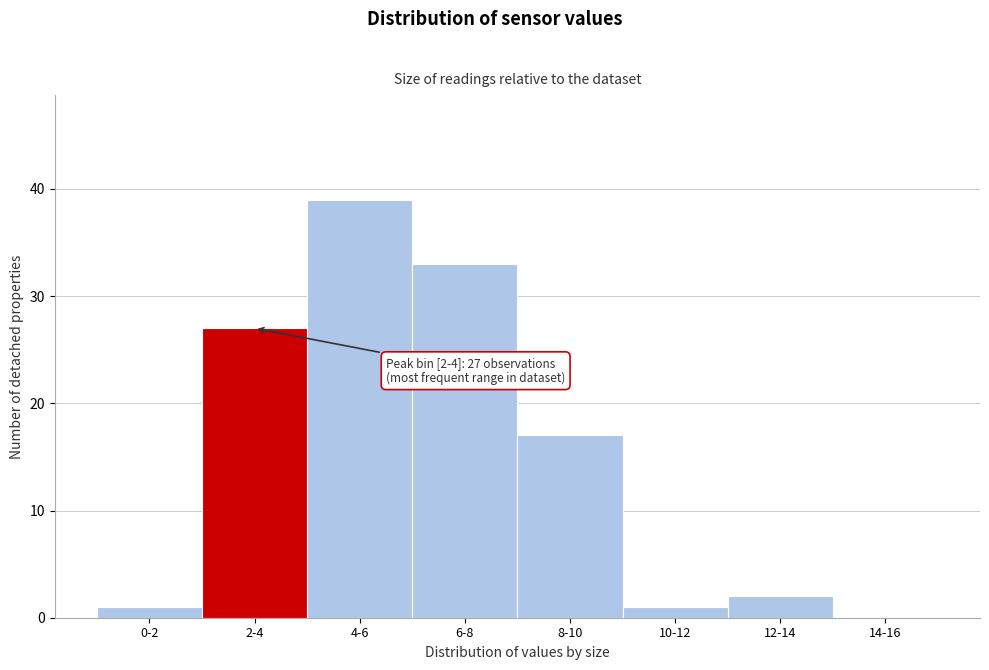

Reading left to right, extract all data points from this chart.

0-2=1	2-4=27	4-6=39	6-8=33	8-10=17	10-12=1	12-14=2	14-16=0